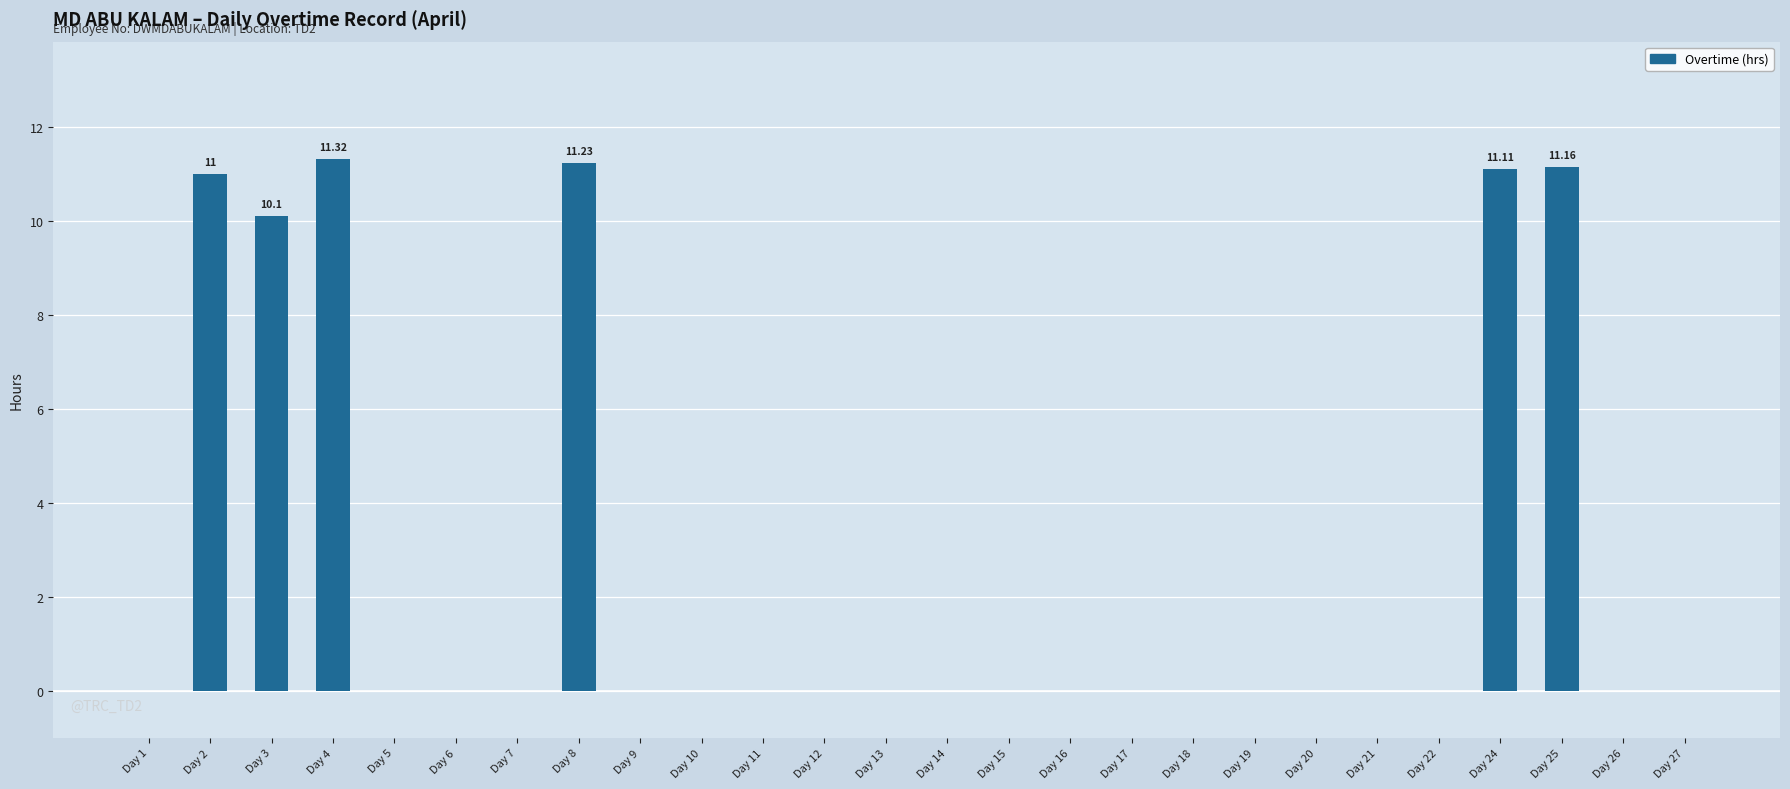

How many categories are shown in the chart?

26